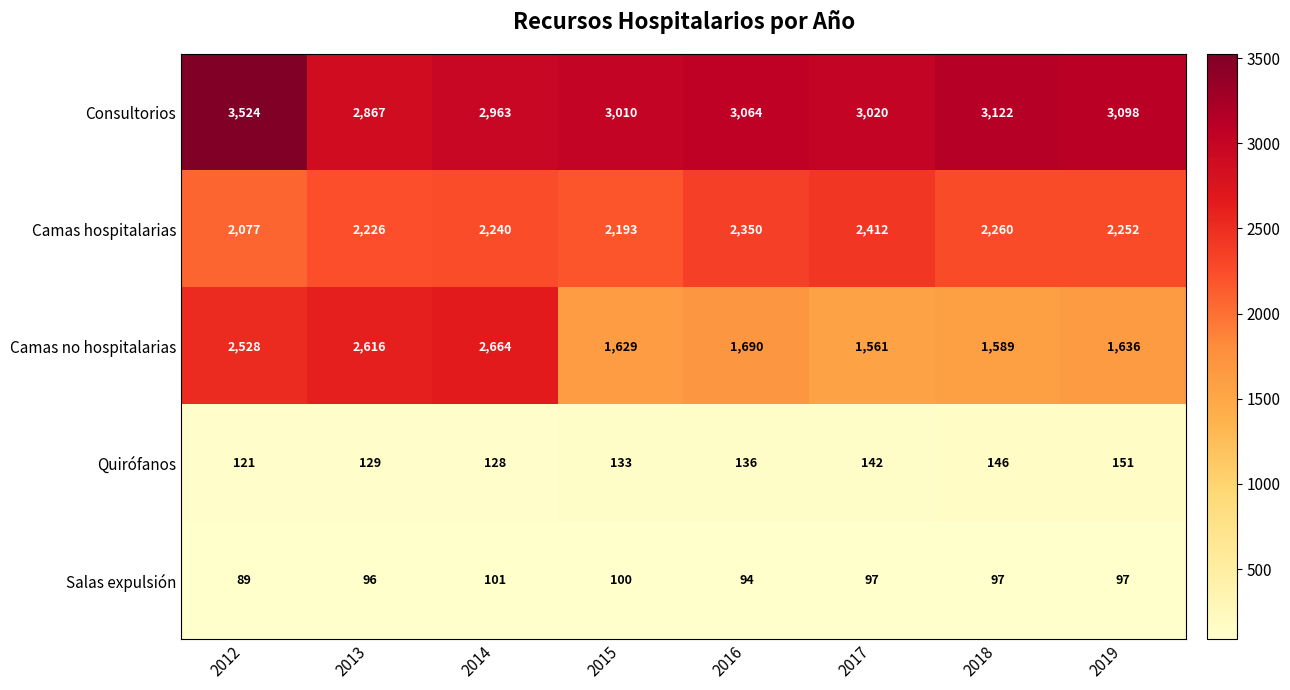

List the labels in order of Consultorios value, largest first.

2012, 2018, 2019, 2016, 2017, 2015, 2014, 2013